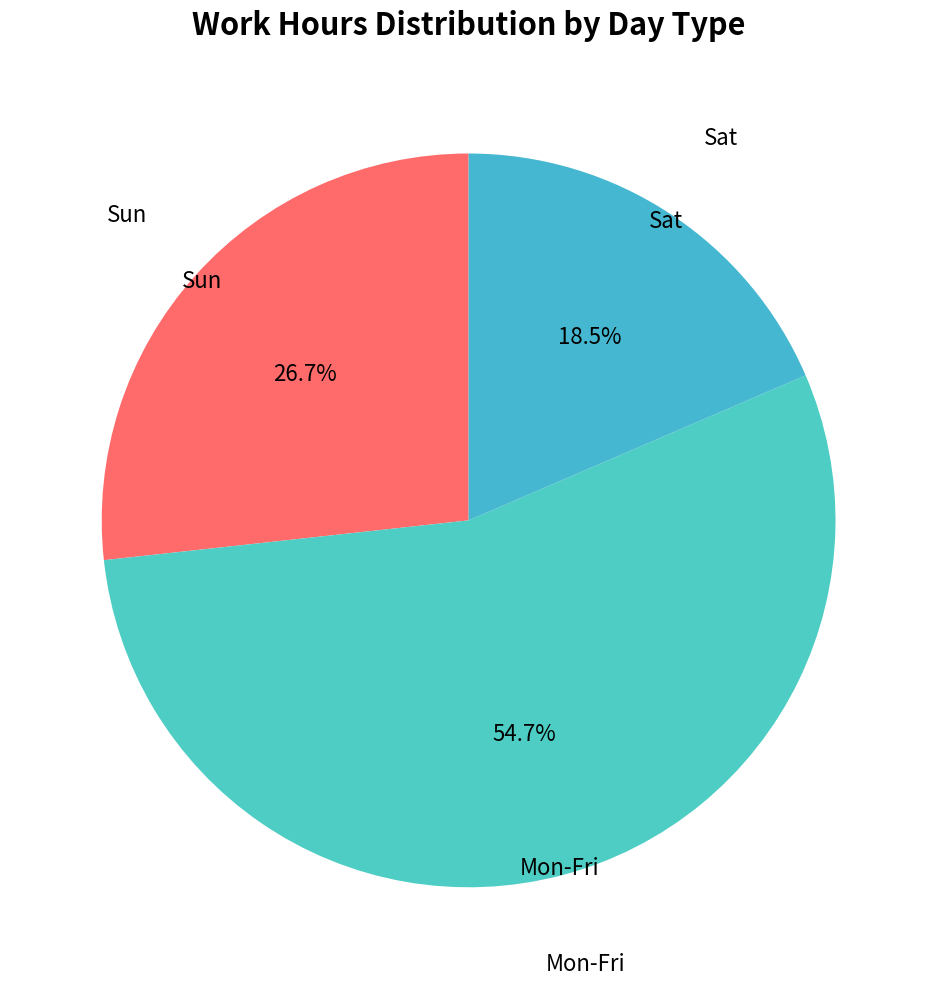

Do Sun and Mon-Fri together represent more than half of the pie?

Yes